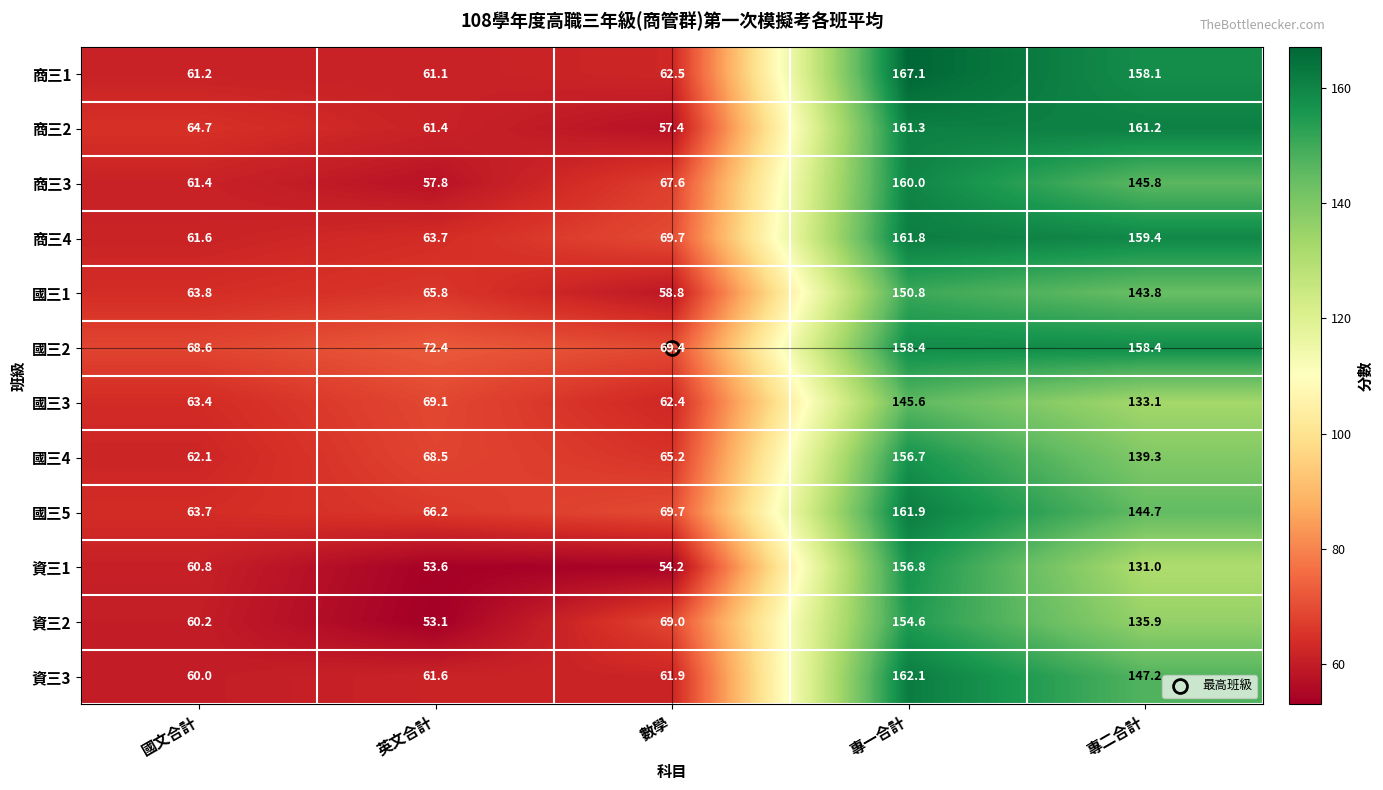

At which label does 資三1 first exceed 60?

國文合計